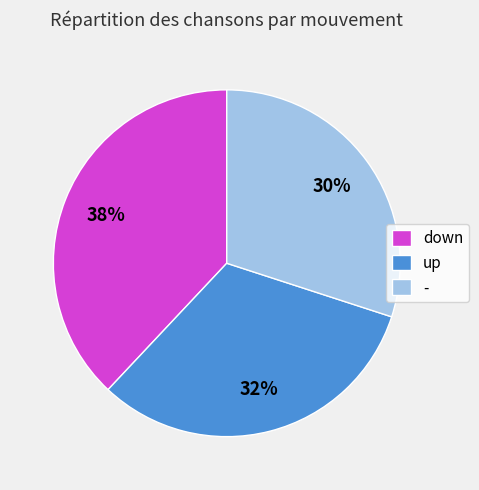

What is the smallest slice in the pie chart?

-